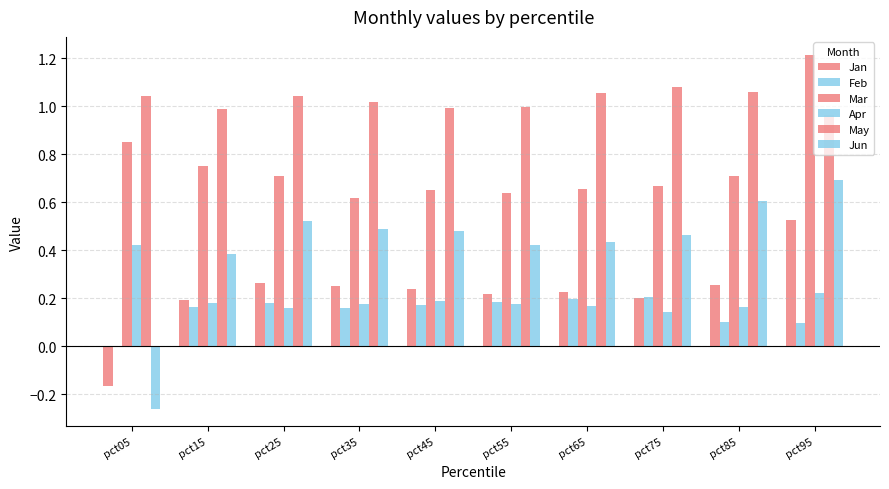

The Jan series shows 0.2 at pct75. True or false?

True